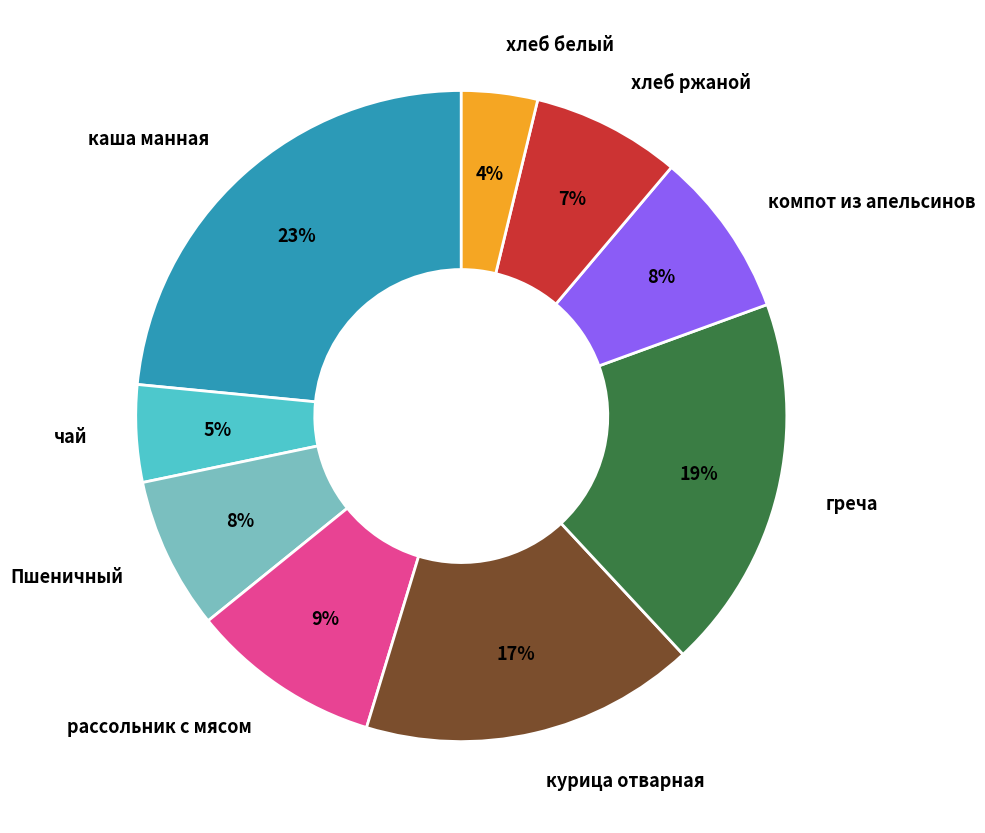

Which has a higher value, чай or компот из апельсинов?

компот из апельсинов